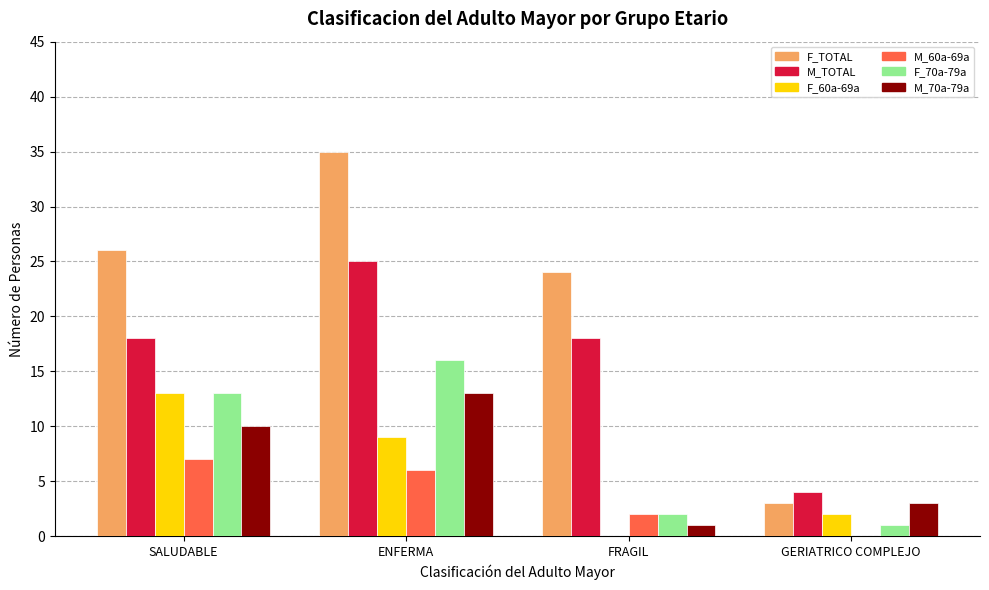

Read the M_TOTAL value at ENFERMA.

25